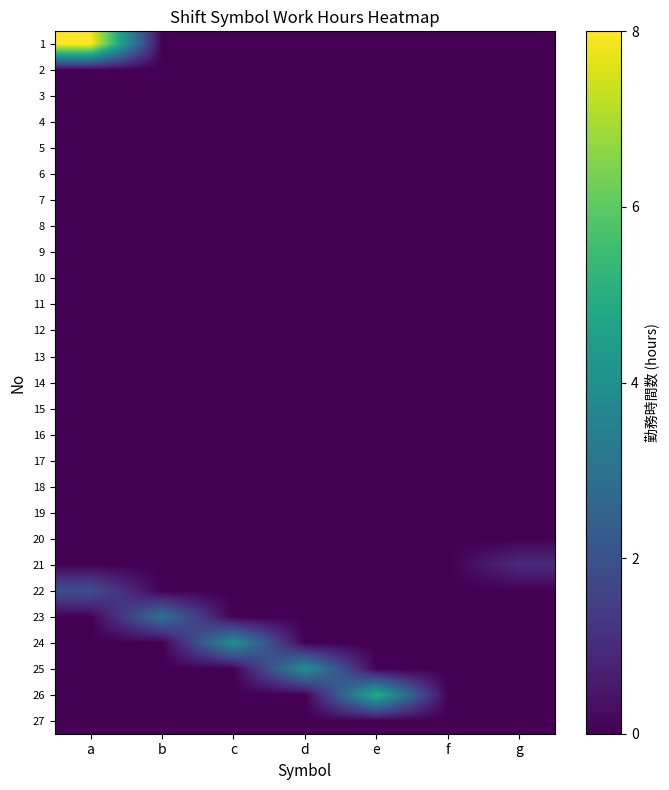

How many categories are shown in the chart?

7